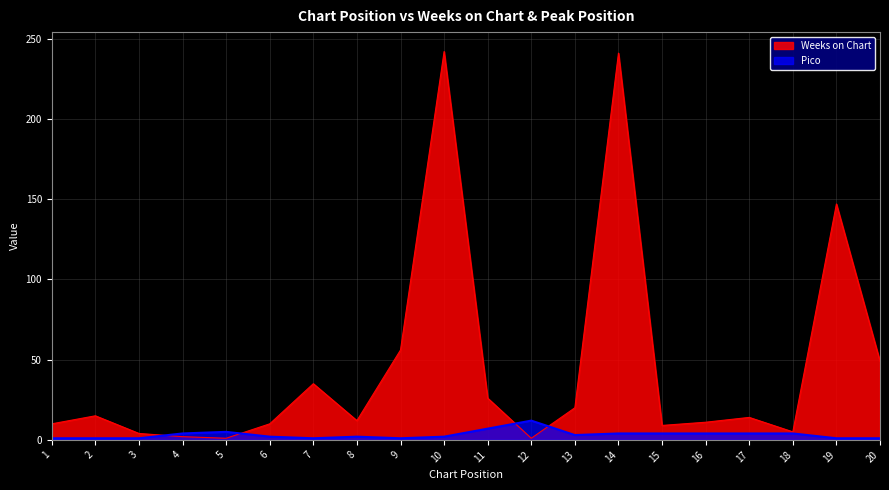

Count the number of categories in the chart.

20